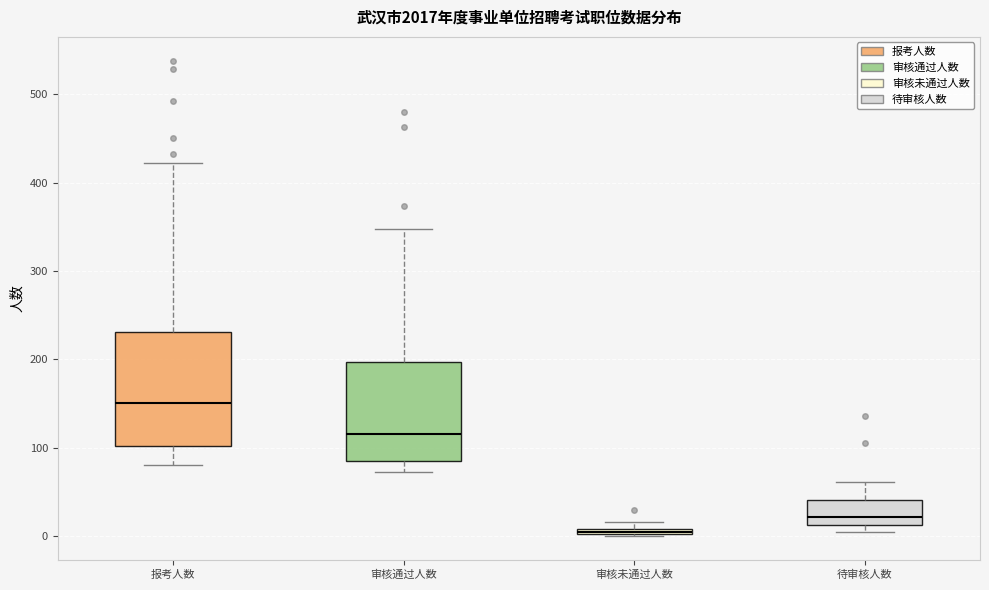

Where is the upper edge of the box for 审核未通过人数 on the y-axis? The values are not printed on the chart, so give them approximately, as read against the axis.

10